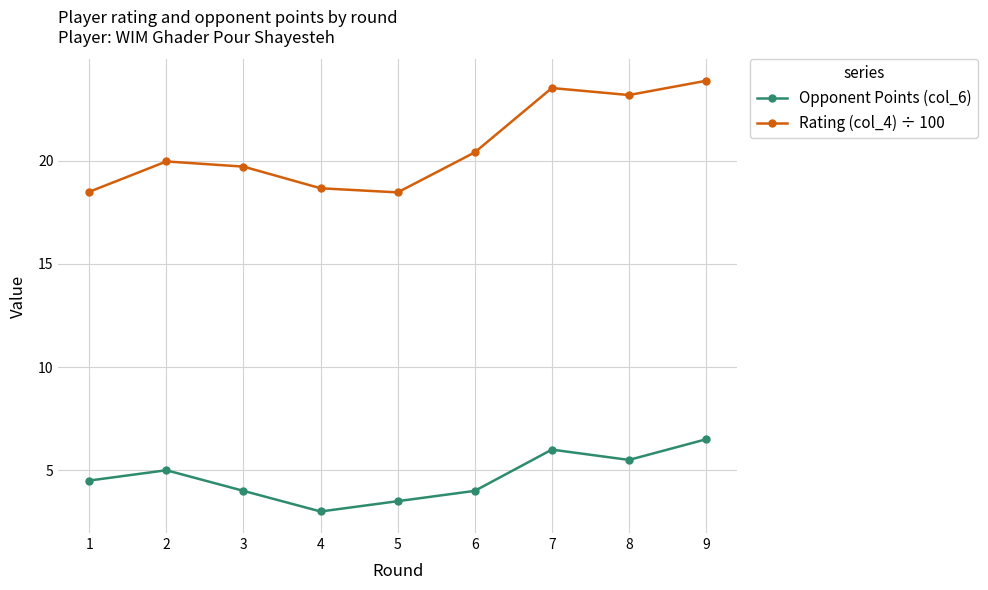

Which series has the largest total across all categories?

Rating (col_4) ÷ 100